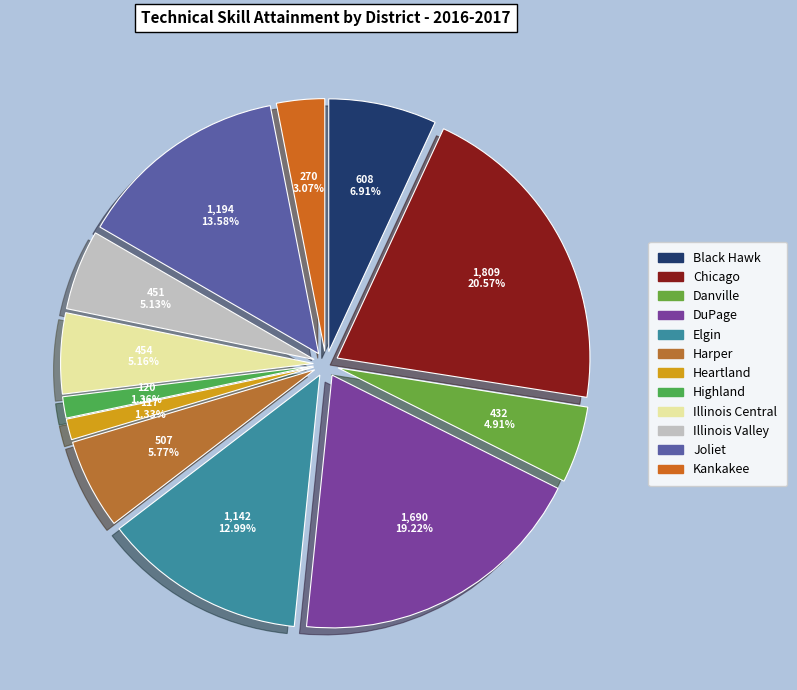

How many segments does this pie chart have?

12